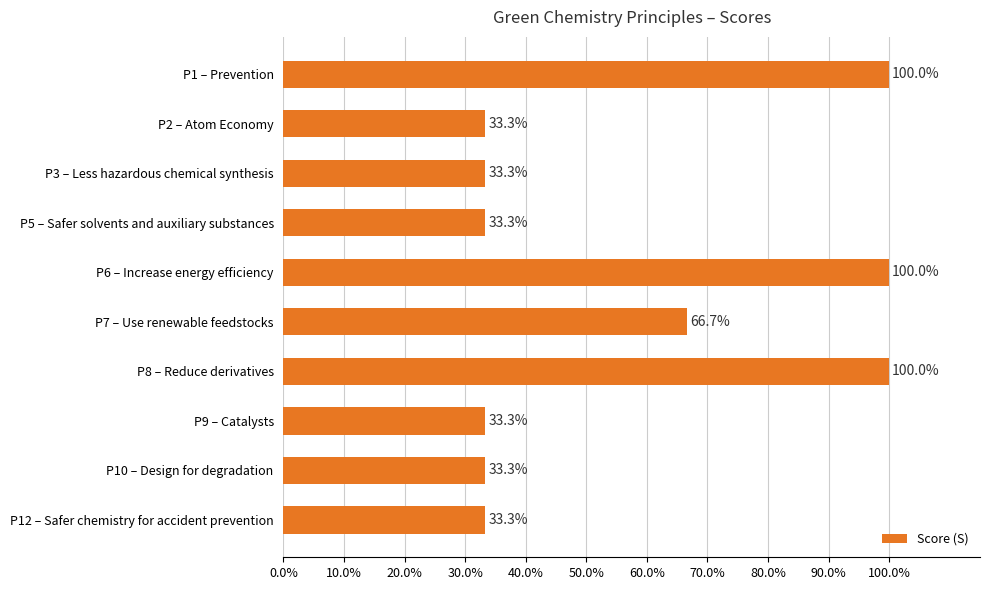

Are the bars horizontal?

Yes